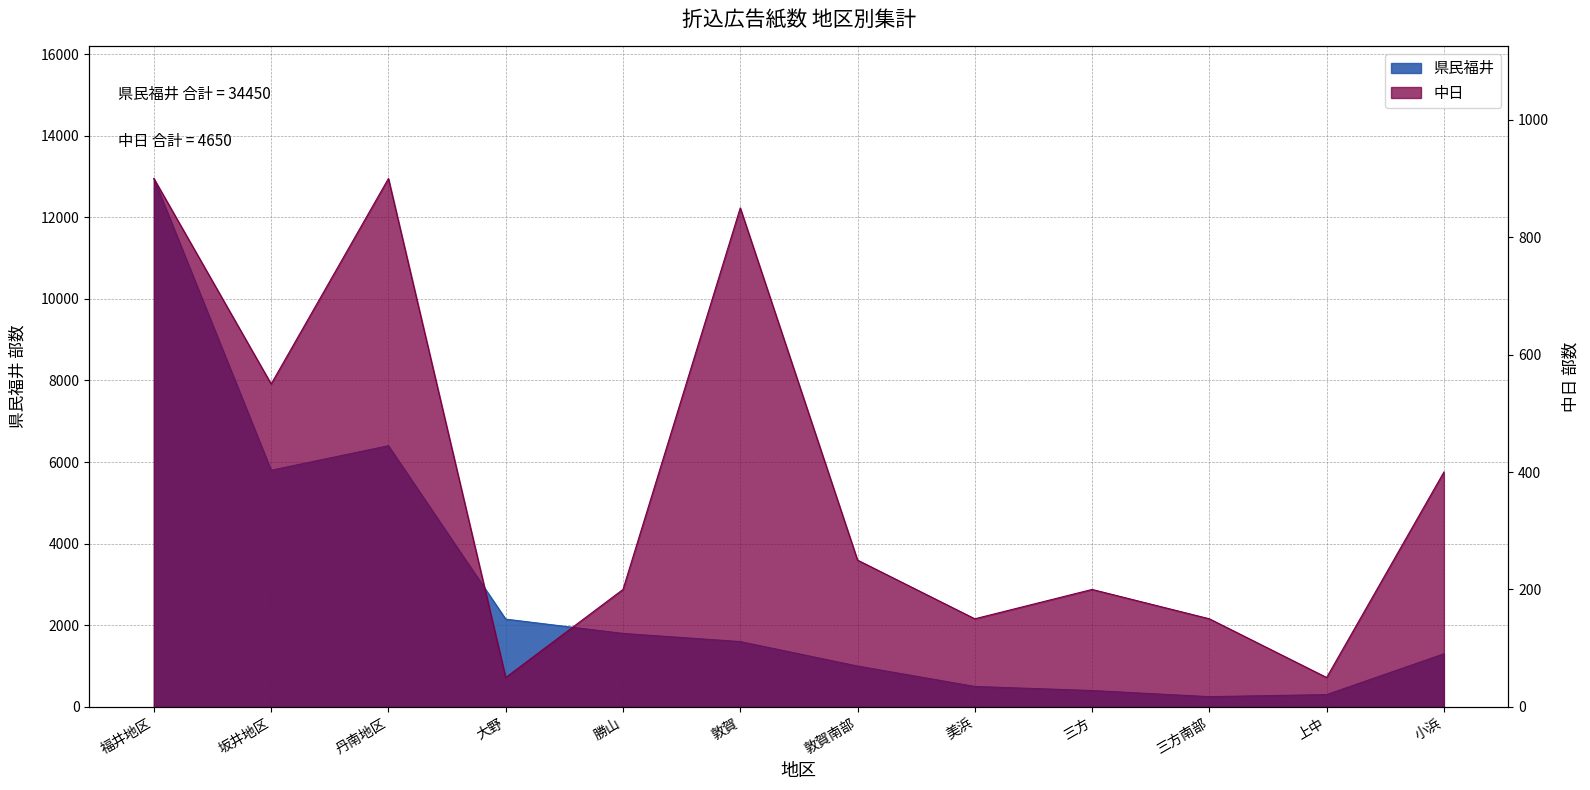

What is the average value of the 中日 series?

388